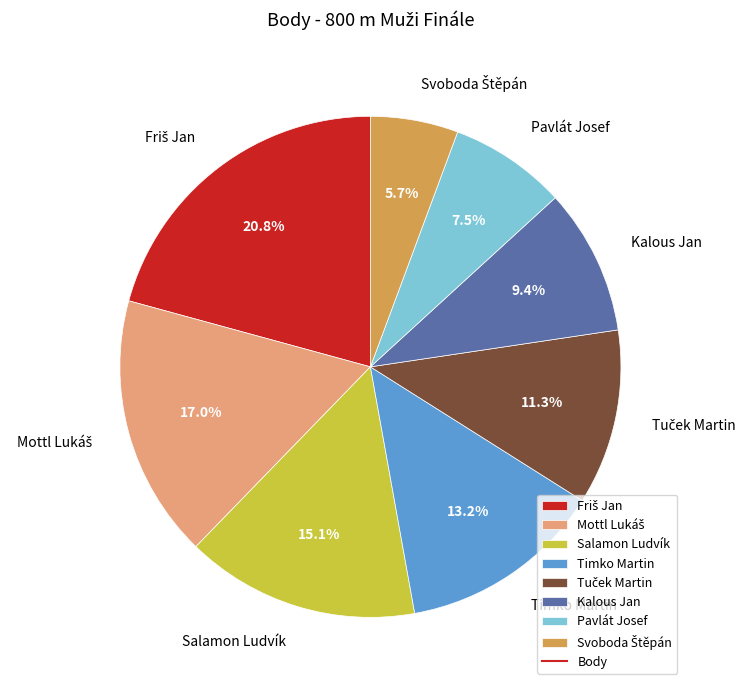

To the nearest percent, what is the average slice percentage?

12%